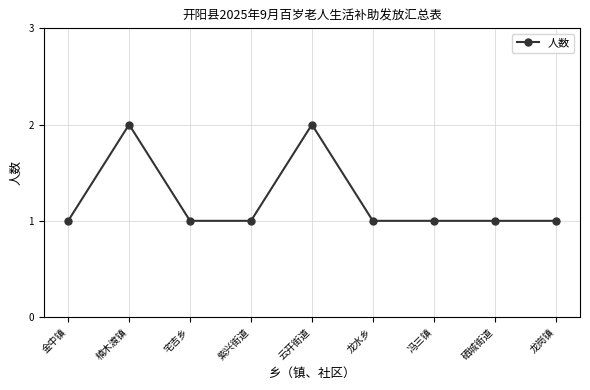

What position from the right is 硒城街道?

2